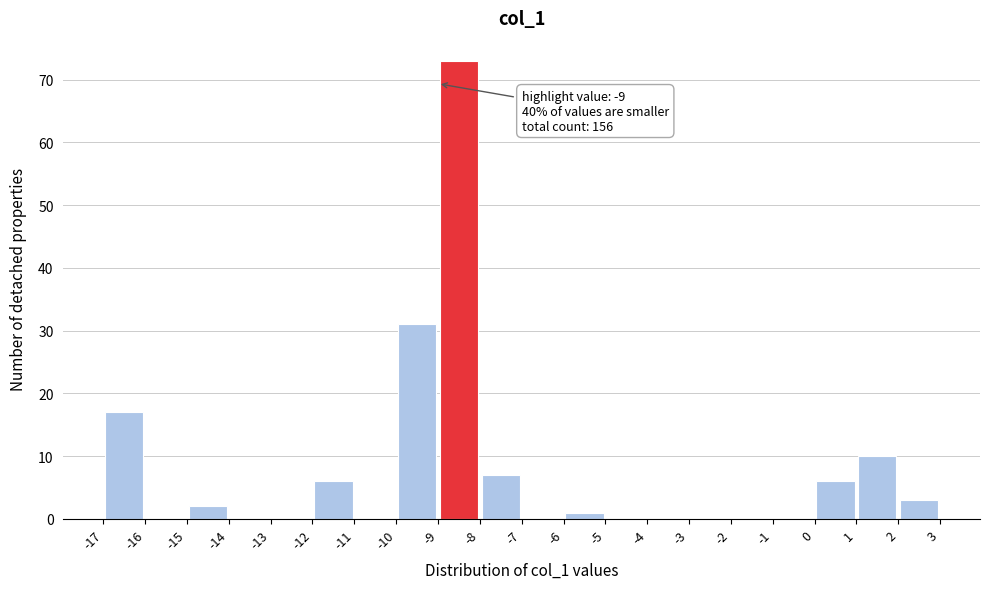

Over which range of the x-axis is the bar tallest?

-9 to -8